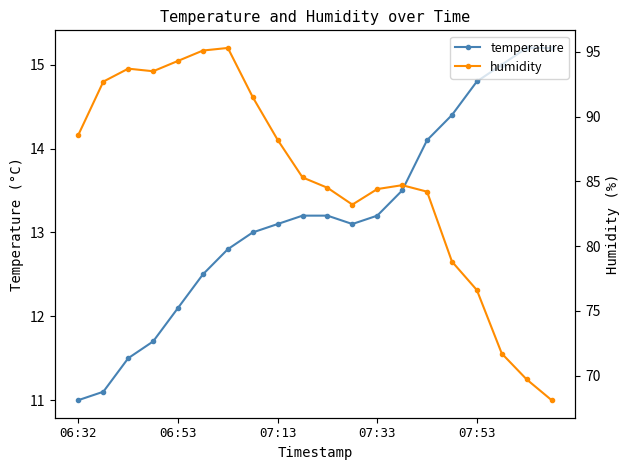

True or false: humidity and temperature cross at least once.

False